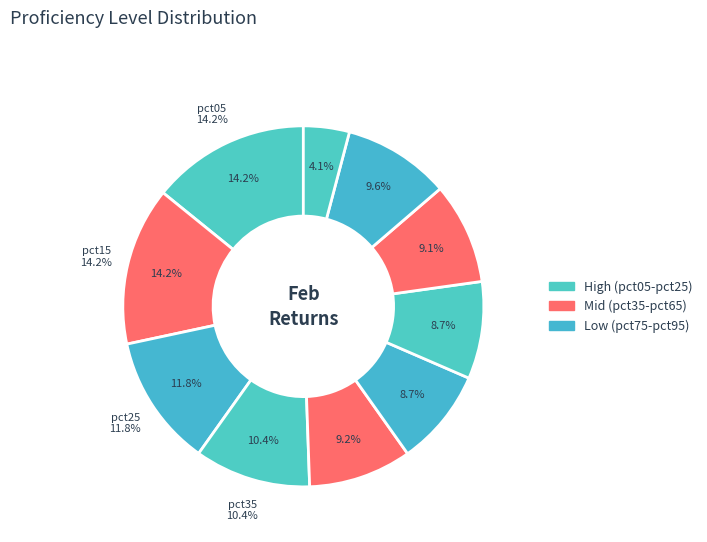

To the nearest percent, what percentage of the pie is pct35?

10%